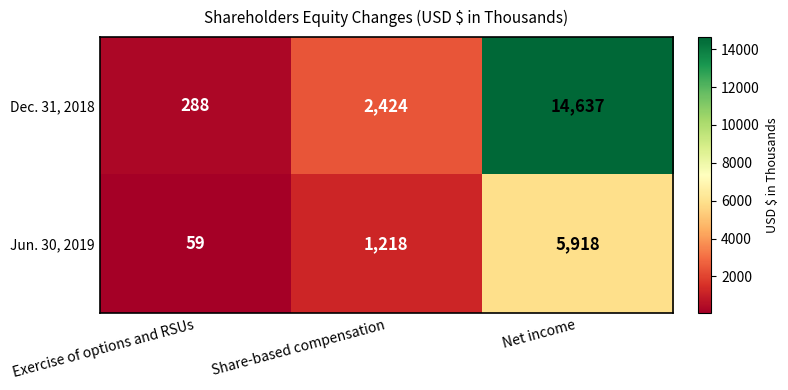

List the series in order of their peak value, lowest first.

Jun. 30, 2019, Dec. 31, 2018